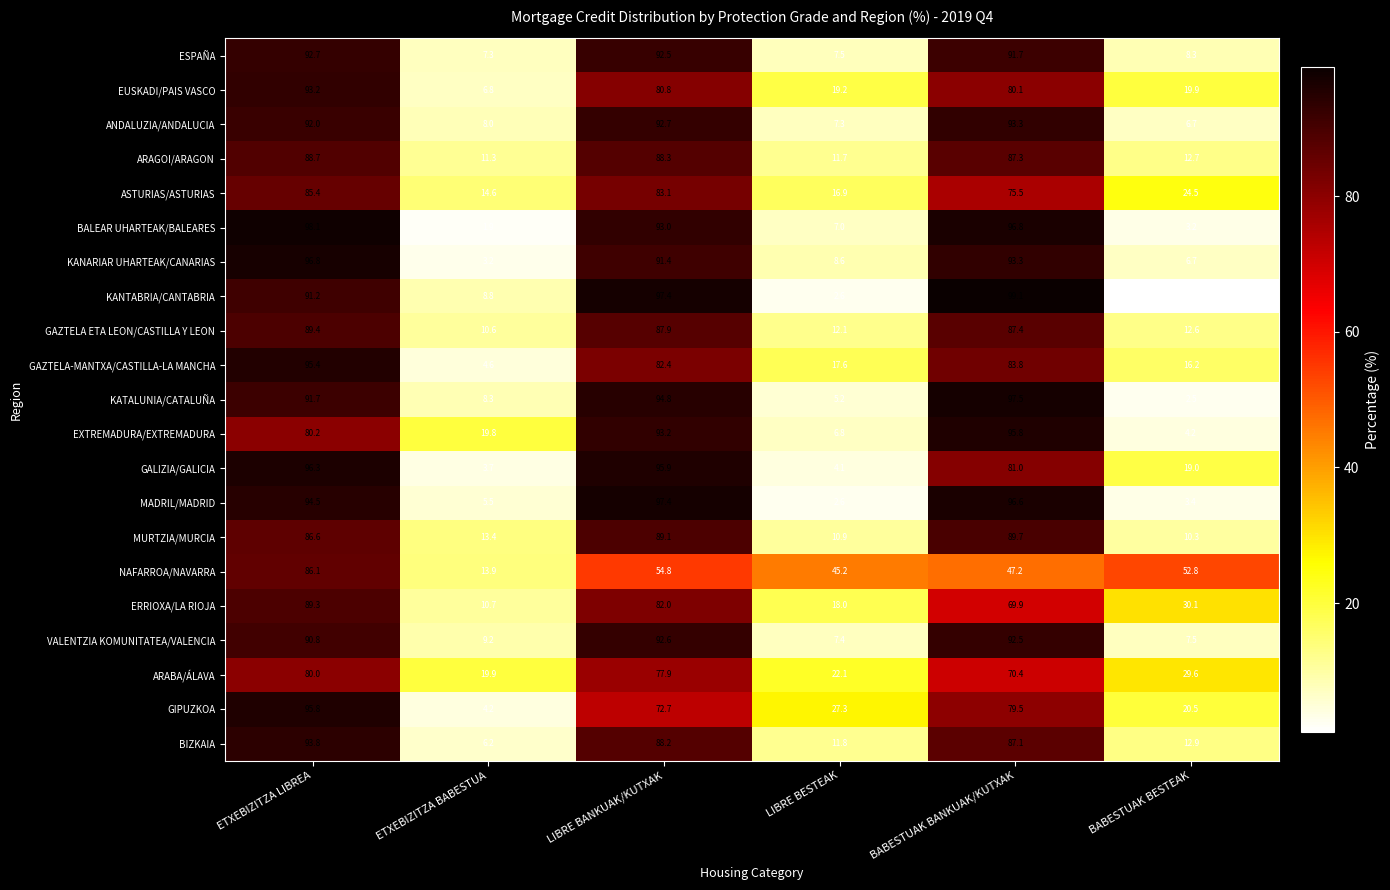

What is the average value of the EUSKADI/PAIS VASCO series?

50.0